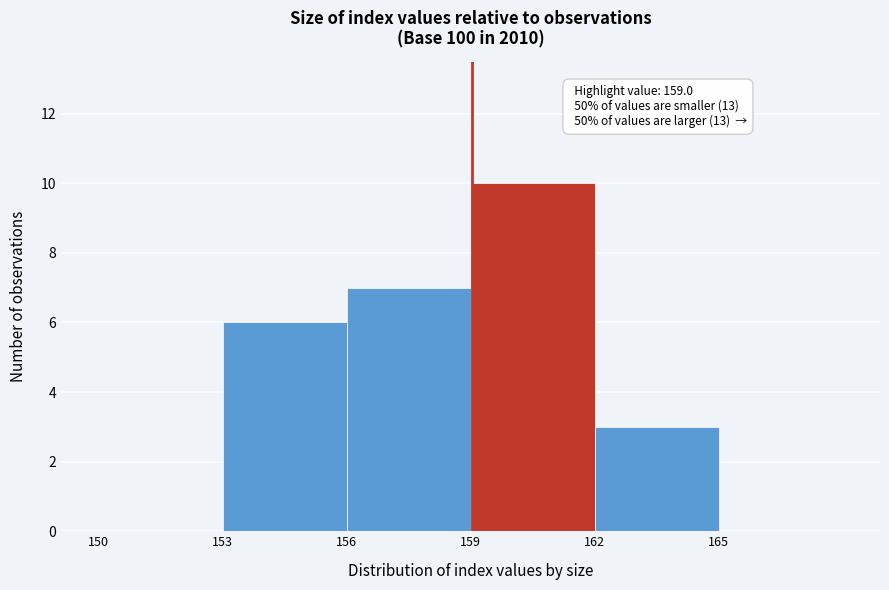

Over which range of the x-axis is the bar tallest?

159 to 162